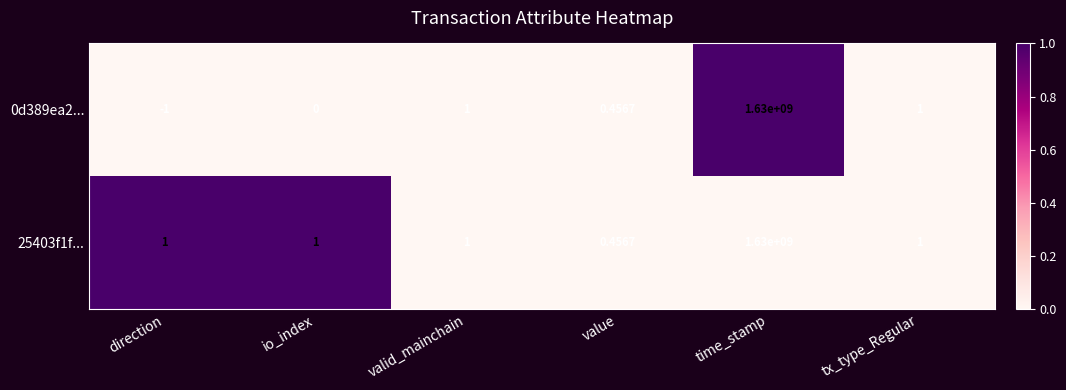

Which category has the lowest value in the 25403f1f... series?

value